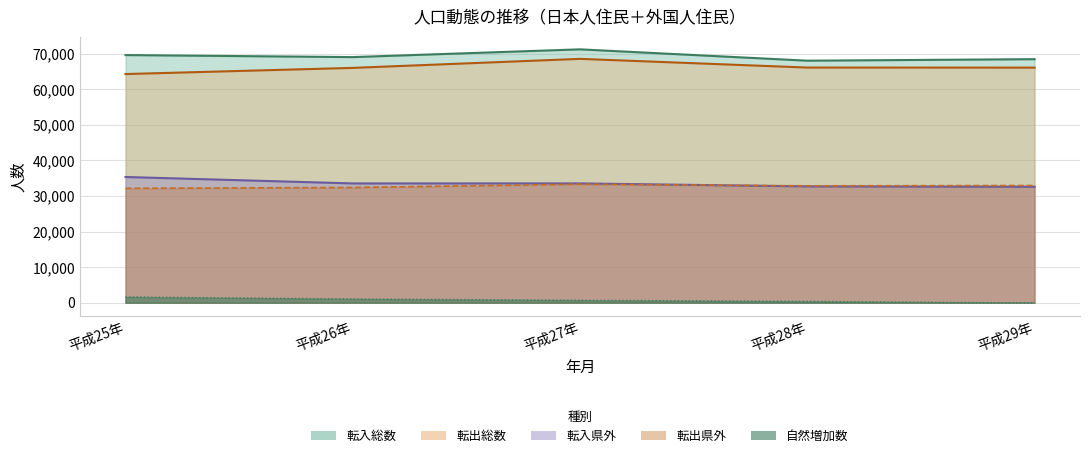

True or false: 転出県外 and 転入総数 intersect in this chart.

False